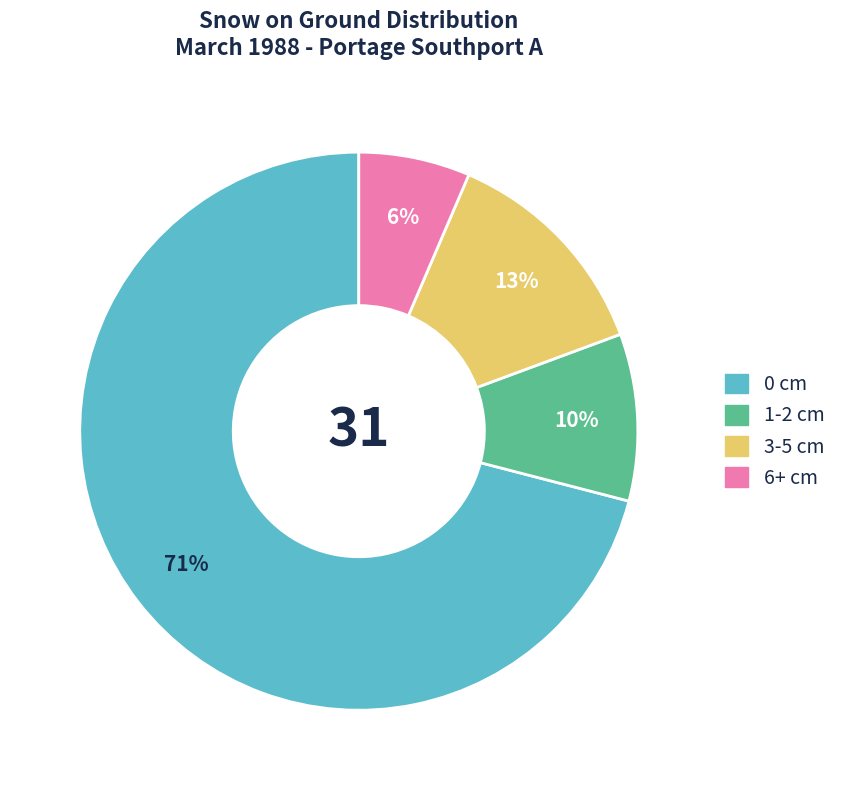

What is the majority slice?

0 cm